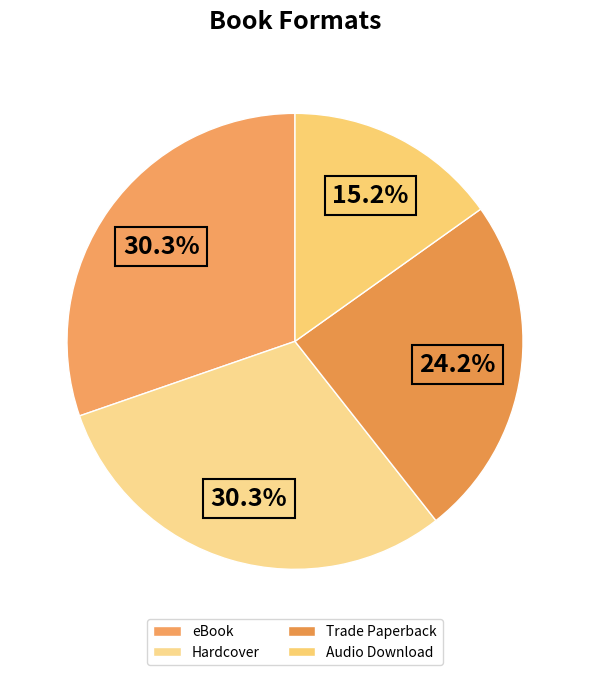

To the nearest percent, what is the combined percentage of Hardcover and Trade Paperback?

55%